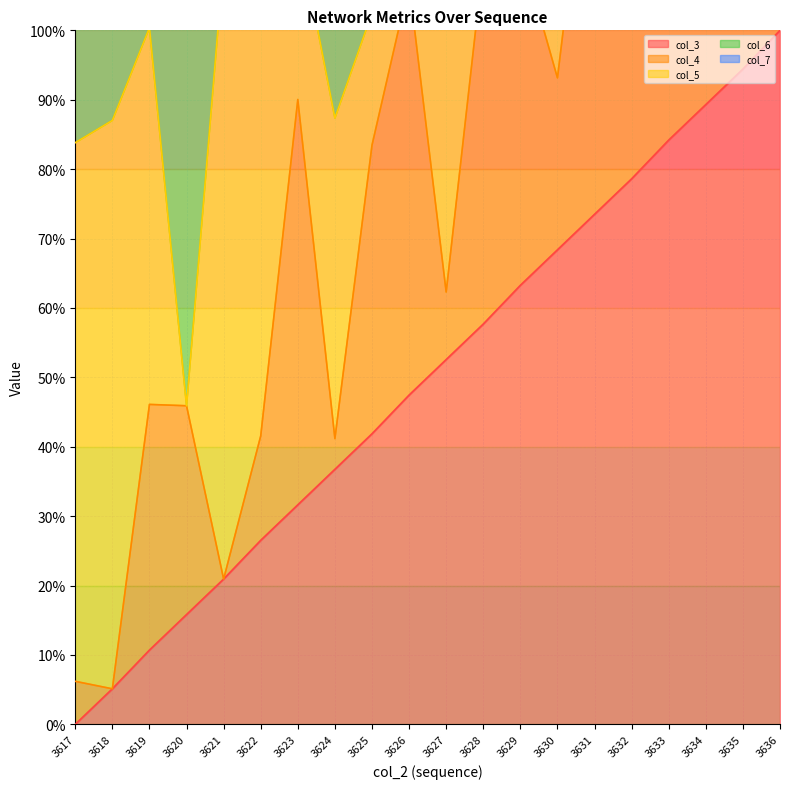

Is it true that col_6 line equals 110.9 at 3618?

True